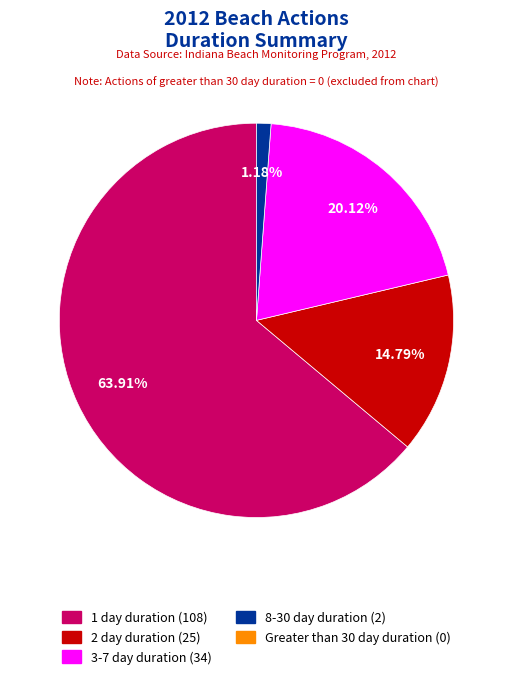

Does any single category account for the majority?

Yes